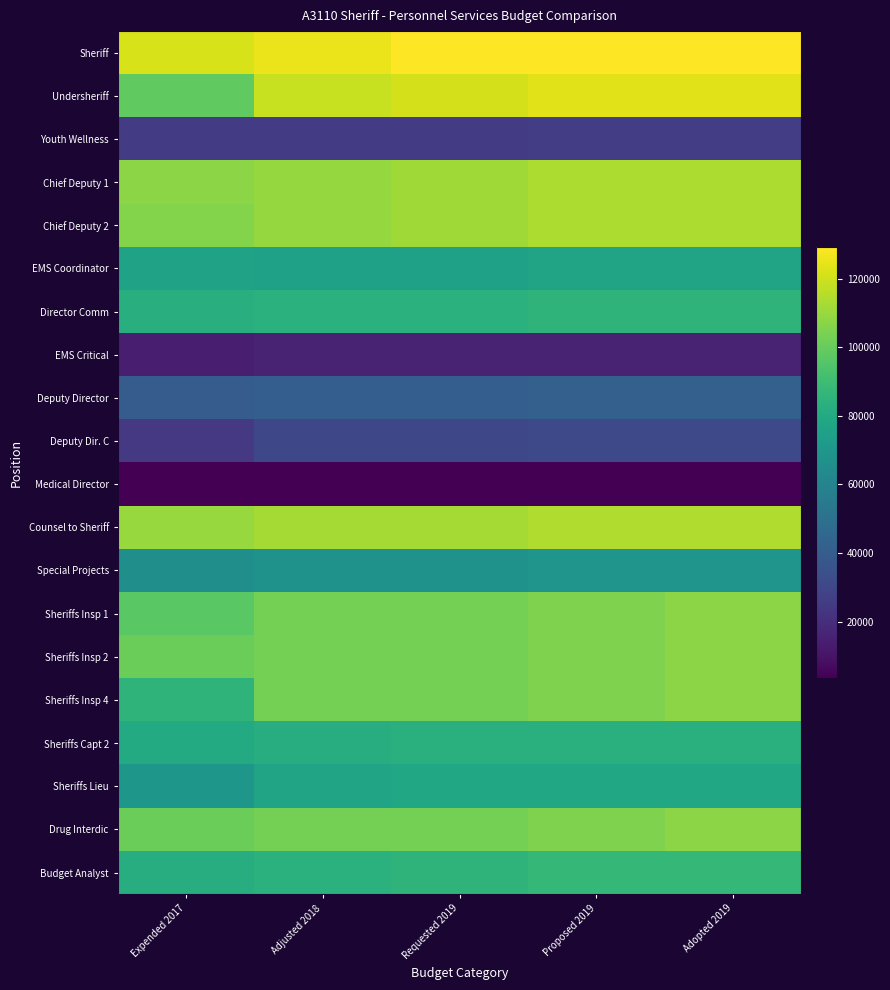

Reading right to left, transcribe all the data shown in this chart.

Sheriff: Adopted 2019=129358.0	Proposed 2019=129358.0	Requested 2019=129358.0	Adjusted 2018=125590.0	Expended 2017=121932.2
Undersheriff: Adopted 2019=123463.0	Proposed 2019=123463.0	Requested 2019=121042.0	Adjusted 2018=118668.0	Expended 2017=98442.7
Youth Wellness: Adopted 2019=26079.0	Proposed 2019=26079.0	Requested 2019=25567.0	Adjusted 2018=25567.0	Expended 2017=25065.0
Chief Deputy 1: Adopted 2019=113838.0	Proposed 2019=113838.0	Requested 2019=111605.0	Adjusted 2018=109416.0	Expended 2017=107269.9
Chief Deputy 2: Adopted 2019=113838.0	Proposed 2019=113838.0	Requested 2019=111605.0	Adjusted 2018=109416.0	Expended 2017=106032.1
EMS Coordinator: Adopted 2019=76947.0	Proposed 2019=76947.0	Requested 2019=75438.0	Adjusted 2018=75438.0	Expended 2017=76091.5
Director Comm: Adopted 2019=85327.0	Proposed 2019=85327.0	Requested 2019=83653.0	Adjusted 2018=83653.0	Expended 2017=82237.1
EMS Critical: Adopted 2019=15606.0	Proposed 2019=15606.0	Requested 2019=15300.0	Adjusted 2018=15300.0	Expended 2017=13920.2
Deputy Director: Adopted 2019=41918.0	Proposed 2019=41918.0	Requested 2019=41096.0	Adjusted 2018=41096.0	Expended 2017=40290.1
Deputy Dir. C: Adopted 2019=31108.0	Proposed 2019=31108.0	Requested 2019=30498.0	Adjusted 2018=30498.0	Expended 2017=24150.0
Medical Director: Adopted 2019=3541.0	Proposed 2019=3541.0	Requested 2019=3471.0	Adjusted 2018=3471.0	Expended 2017=3401.8
Counsel to Sheriff: Adopted 2019=114444.0	Proposed 2019=114444.0	Requested 2019=112200.0	Adjusted 2018=112200.0	Expended 2017=109999.8
Special Projects: Adopted 2019=68950.0	Proposed 2019=68950.0	Requested 2019=67598.0	Adjusted 2018=67598.0	Expended 2017=66271.9
Sheriffs Insp 1: Adopted 2019=107241.0	Proposed 2019=105138.0	Requested 2019=103076.0	Adjusted 2018=103076.0	Expended 2017=97166.8
Sheriffs Insp 2: Adopted 2019=107241.0	Proposed 2019=105138.0	Requested 2019=103076.0	Adjusted 2018=103076.0	Expended 2017=101054.2
Sheriffs Insp 4: Adopted 2019=107241.0	Proposed 2019=105138.0	Requested 2019=103076.0	Adjusted 2018=103076.0	Expended 2017=85507.4
Sheriffs Capt 2: Adopted 2019=83592.0	Proposed 2019=83592.0	Requested 2019=83592.0	Adjusted 2018=81852.0	Expended 2017=80284.0
Sheriffs Lieu: Adopted 2019=78443.0	Proposed 2019=78443.0	Requested 2019=78443.0	Adjusted 2018=76904.0	Expended 2017=69990.2
Drug Interdic: Adopted 2019=107241.0	Proposed 2019=105138.0	Requested 2019=103076.0	Adjusted 2018=103076.0	Expended 2017=101054.2
Budget Analyst: Adopted 2019=87138.0	Proposed 2019=87138.0	Requested 2019=85429.0	Adjusted 2018=83753.0	Expended 2017=82110.1